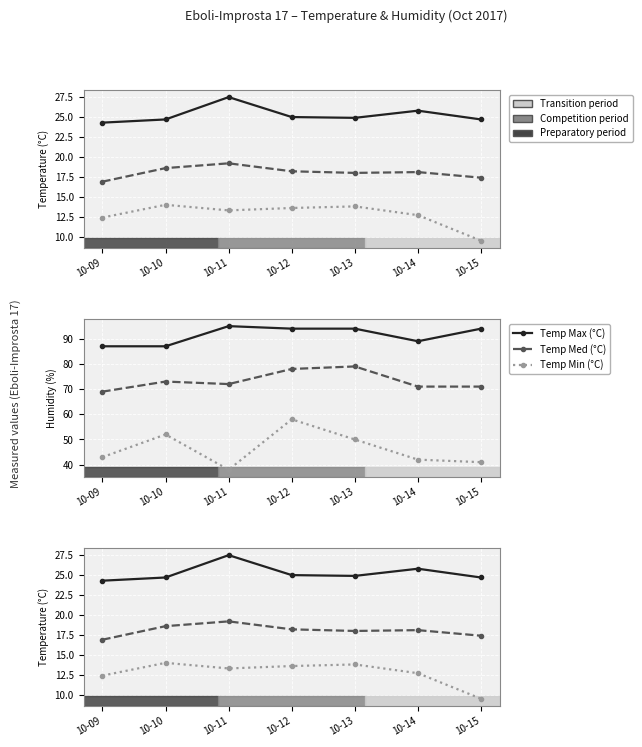

Which series changed the most between 10-09 and 10-14?

Humidity Max (%)